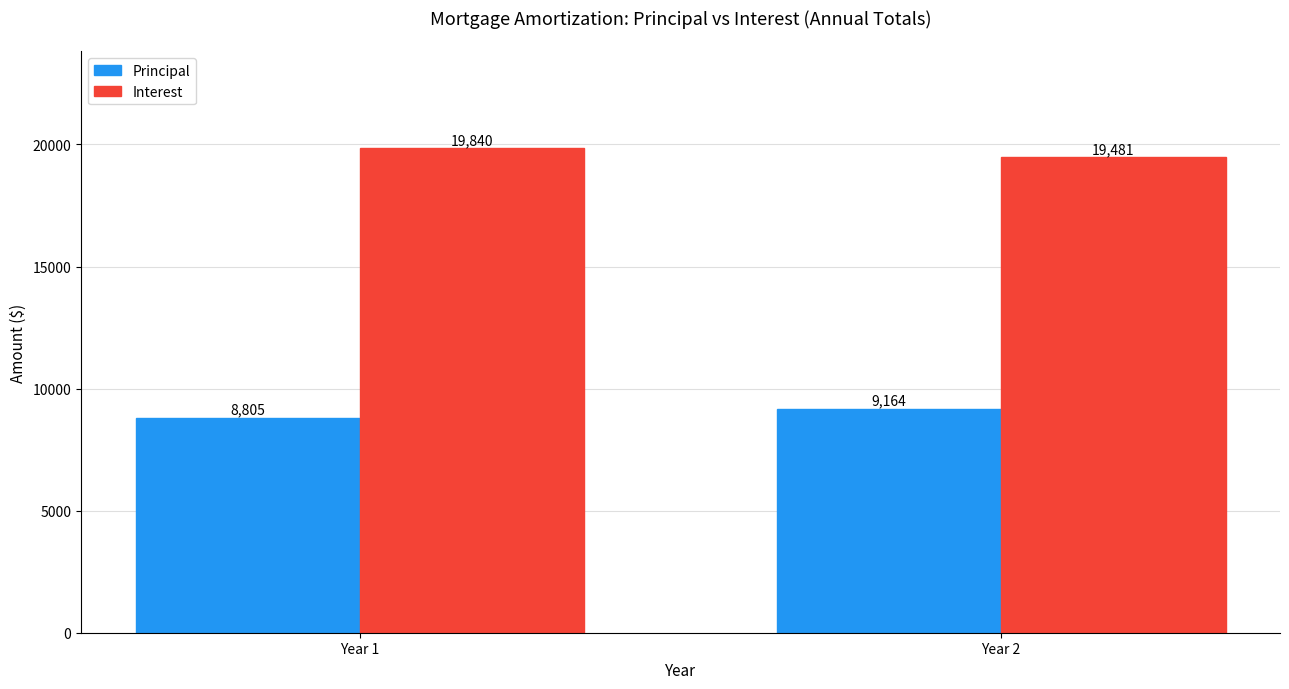

What is the sum of the Principal values at Year 1 and Year 2?

17969.1